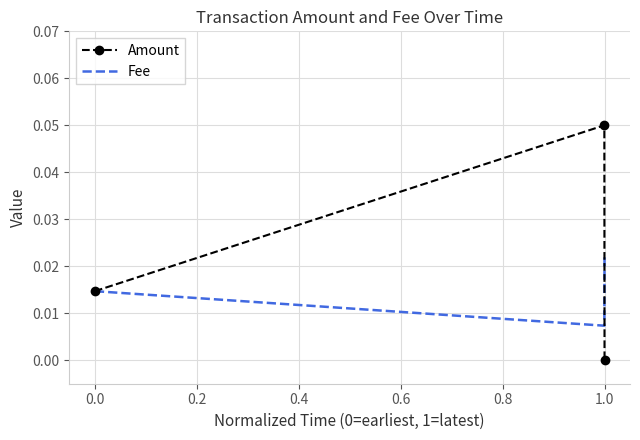

Which series has the largest range (max minus min)?

Amount